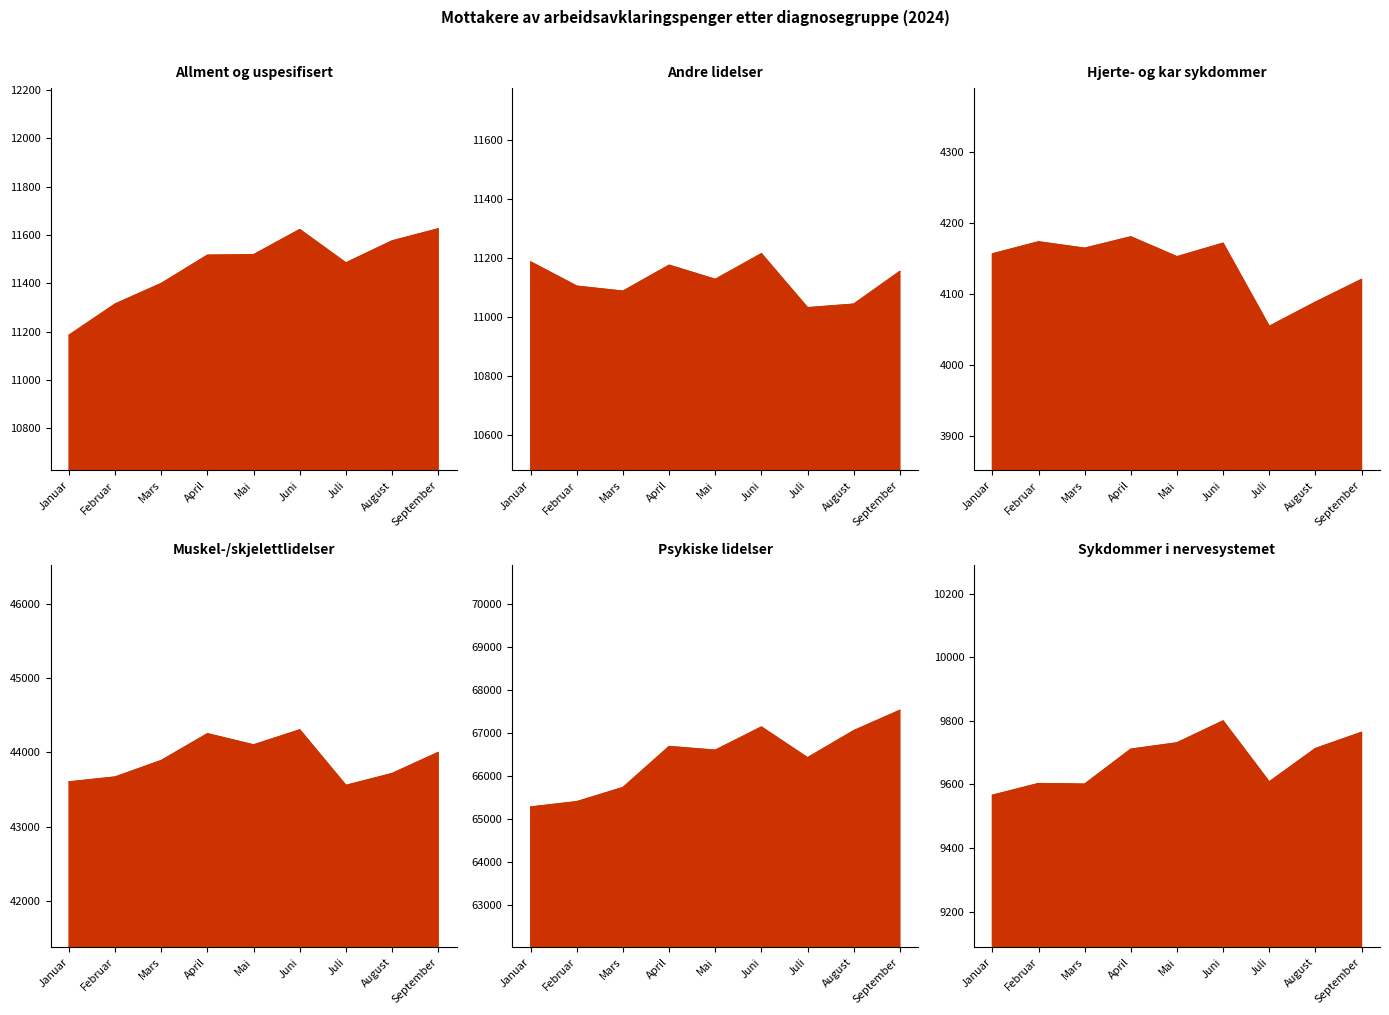

What is the difference between the Andre lidelser_line values at Juli and Februar?

73